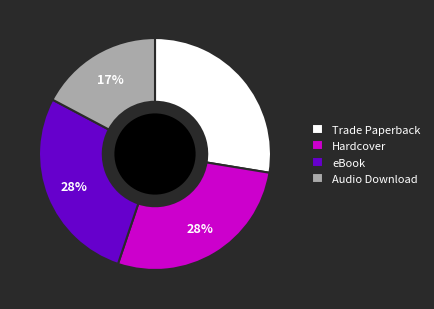

Which slice is the smallest?

Audio Download